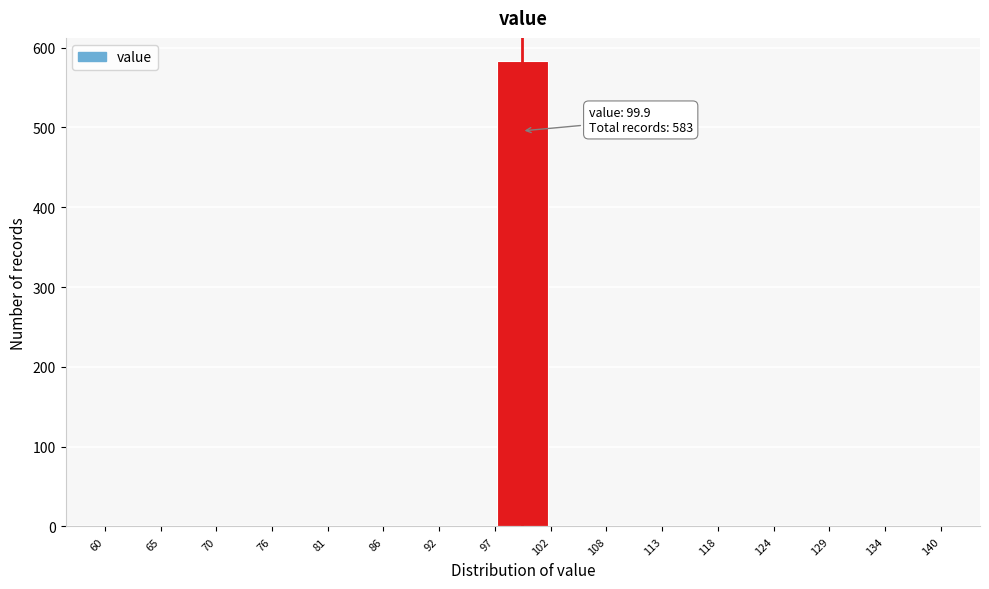

Over which range of the x-axis is the bar tallest?

97 to 102